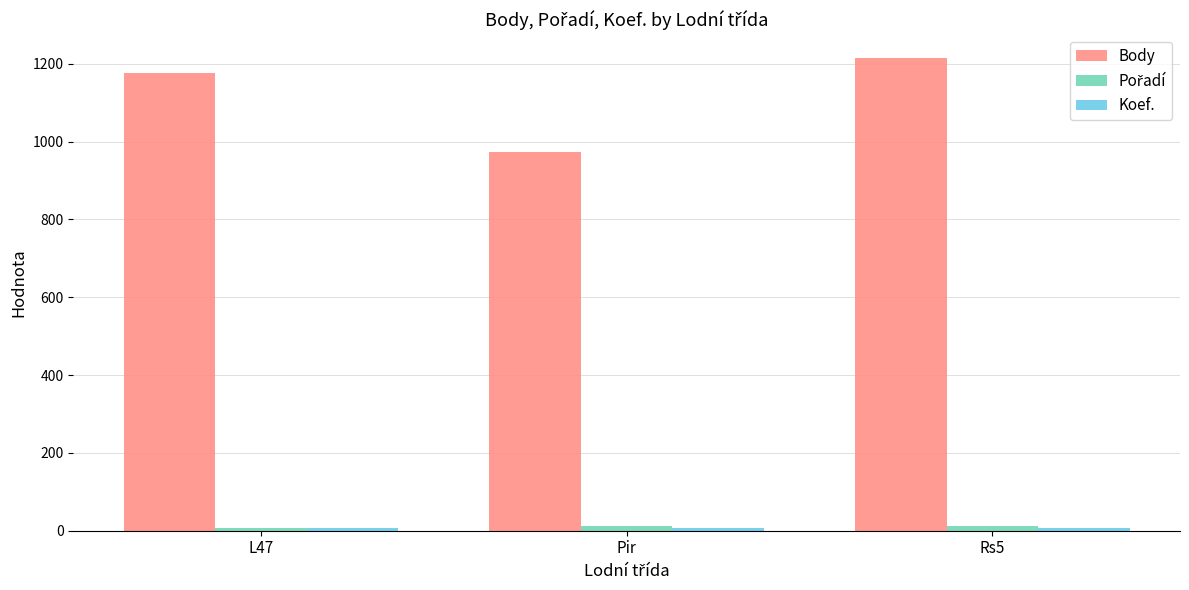

What is the value of the Body bar at the 2nd from the left?

972